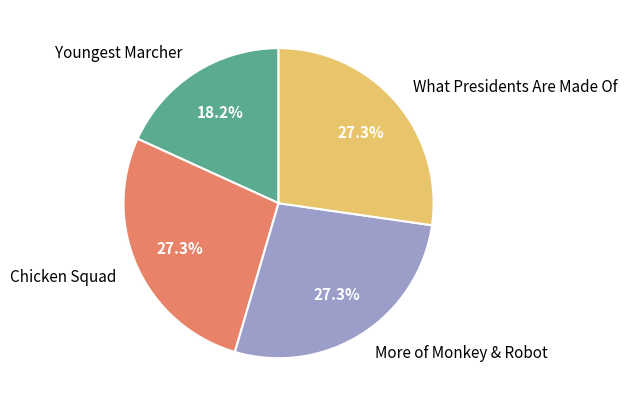

To the nearest percent, what is the average slice percentage?

25%